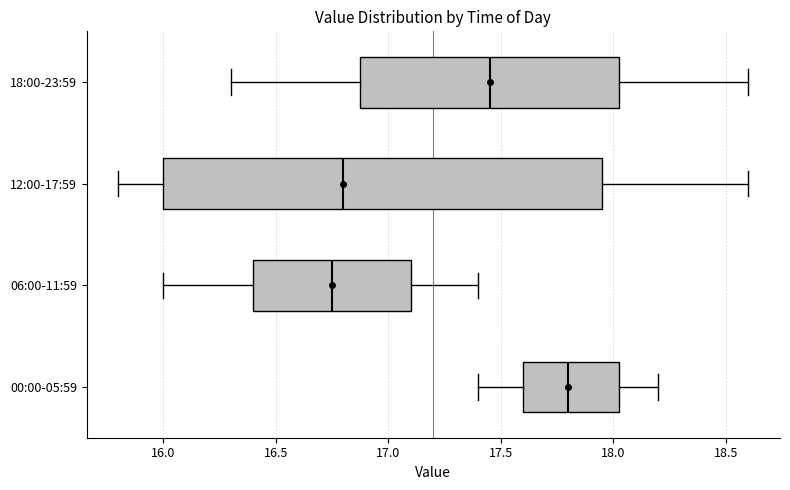

Where does the left whisker of the box for 00:00-05:59 end on the x-axis? The values are not printed on the chart, so give them approximately, as read against the axis.

17.40